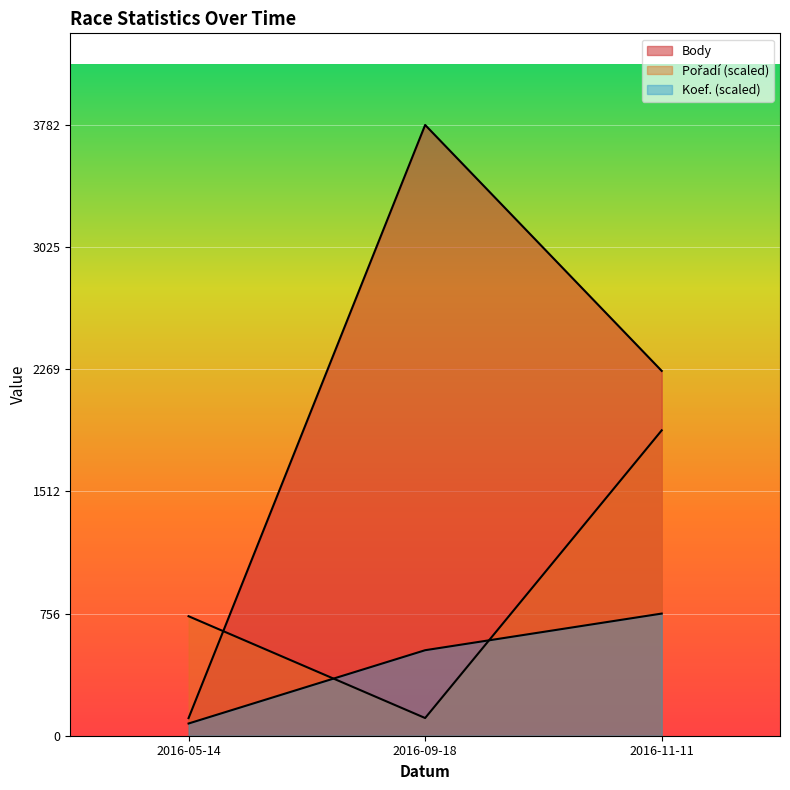

Rank the series by their maximum value, from lowest to highest.

Koef., Pořadí, Body